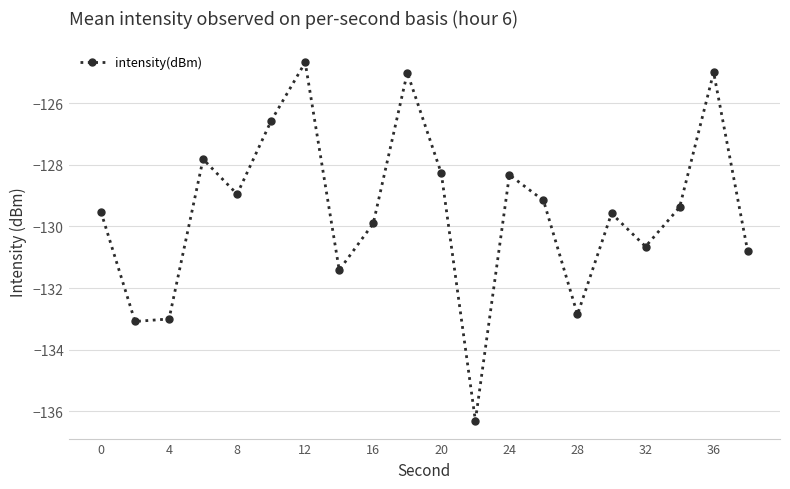

How many points are lower than both their immediate neighbors (excluding endpoints)?

6